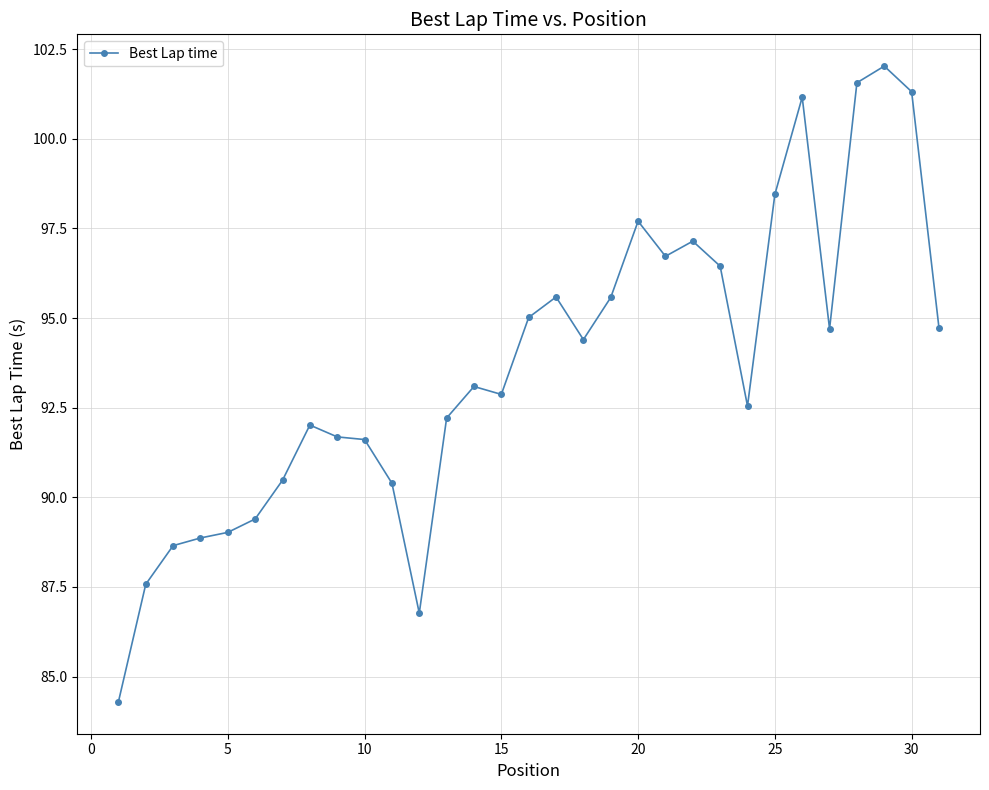

What is the average value?

93.7